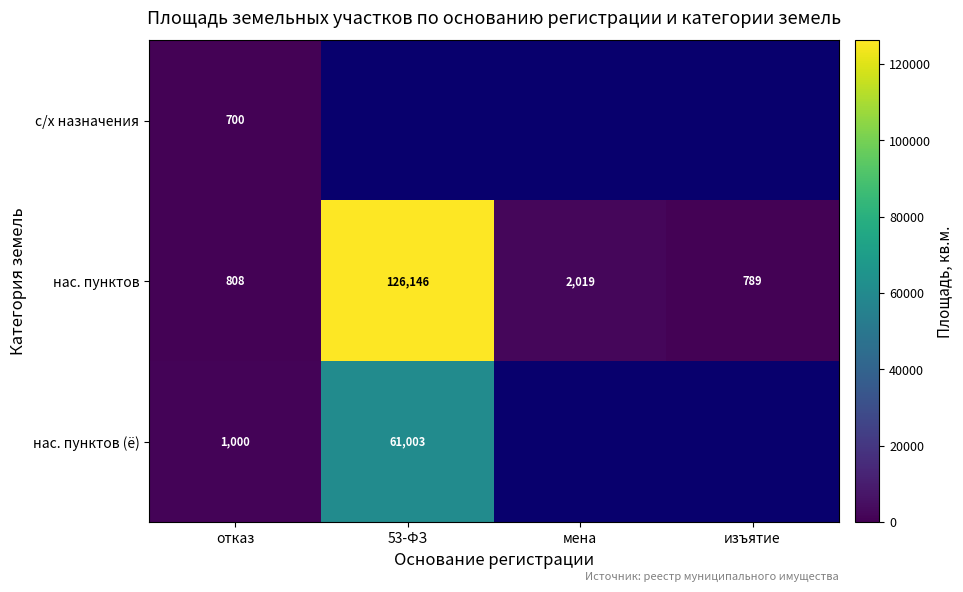

The нас. пунктов series shows 369 at отказ. True or false?

False